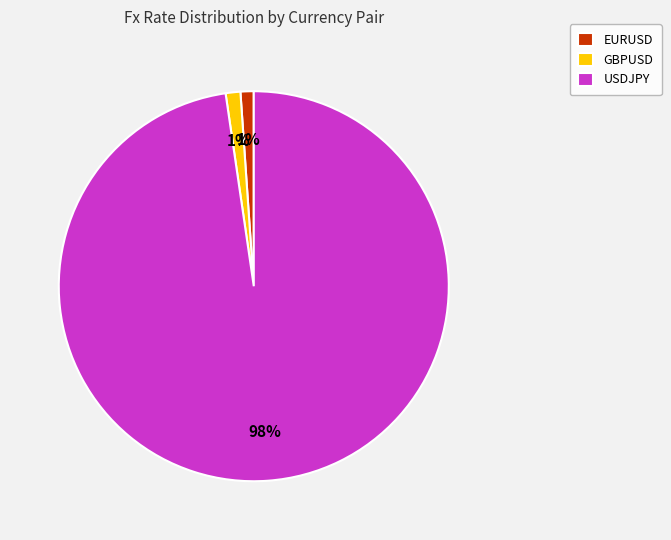

Is the sum of EURUSD and GBPUSD greater than half?

No